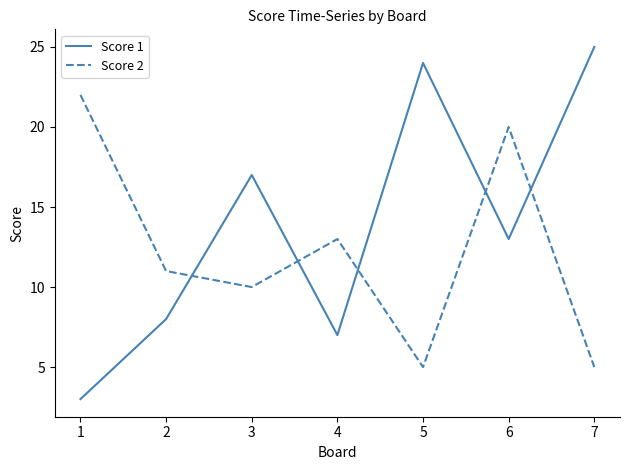

List the series in order of their overall mean, lowest first.

Score 2, Score 1